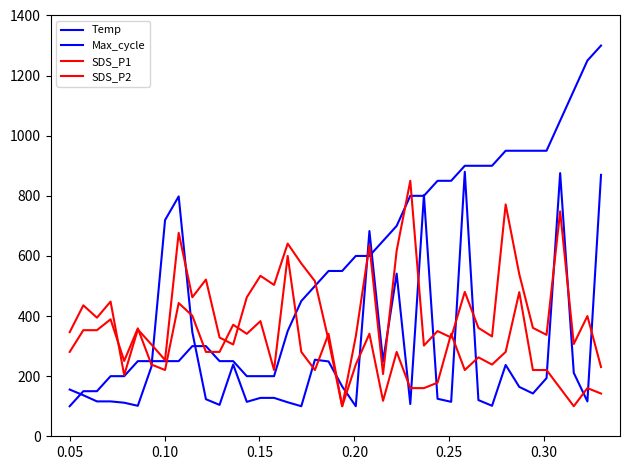

How many lines are shown in the chart?

4